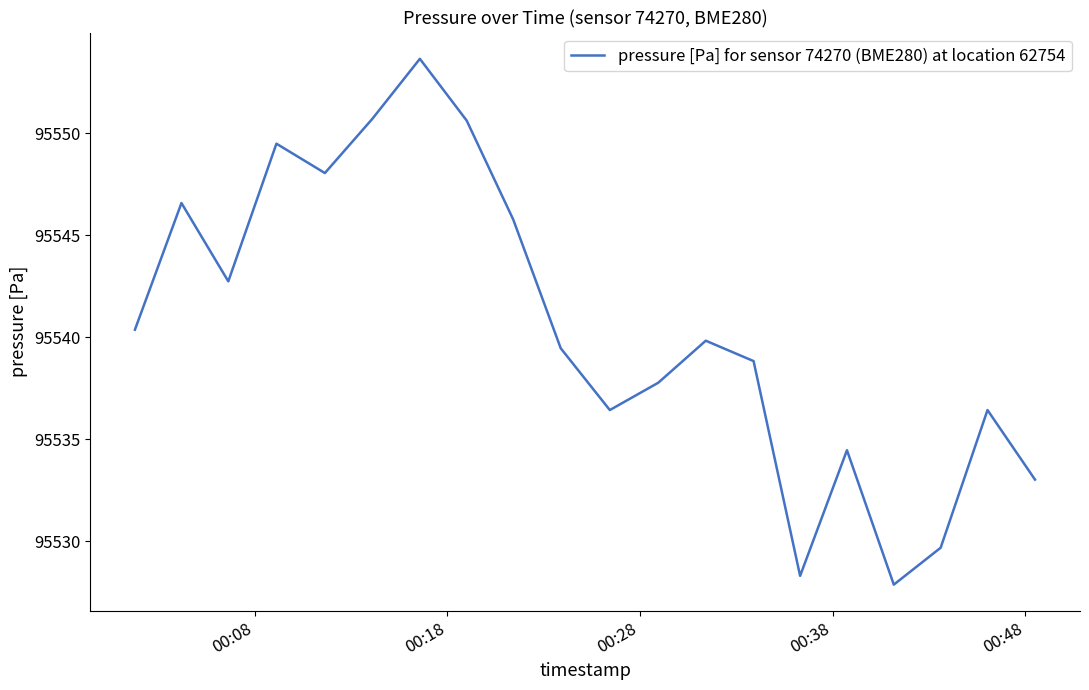

What is the minimum value shown in the chart?

95527.9